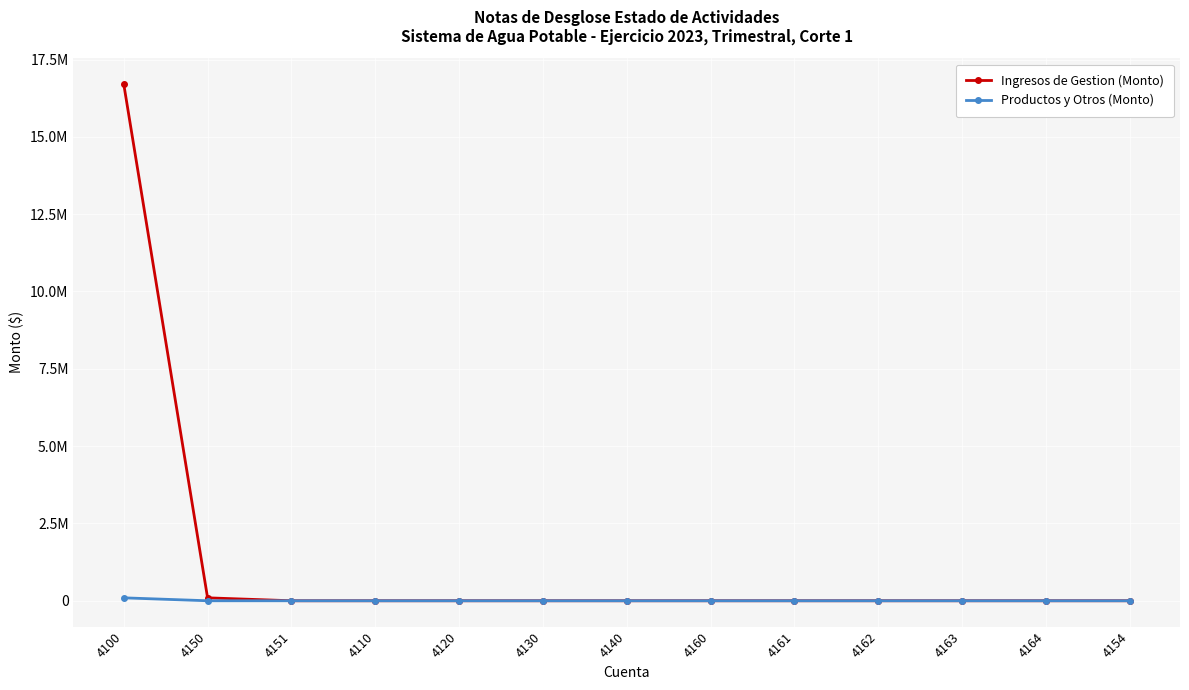

What position from the left is 4164?

12